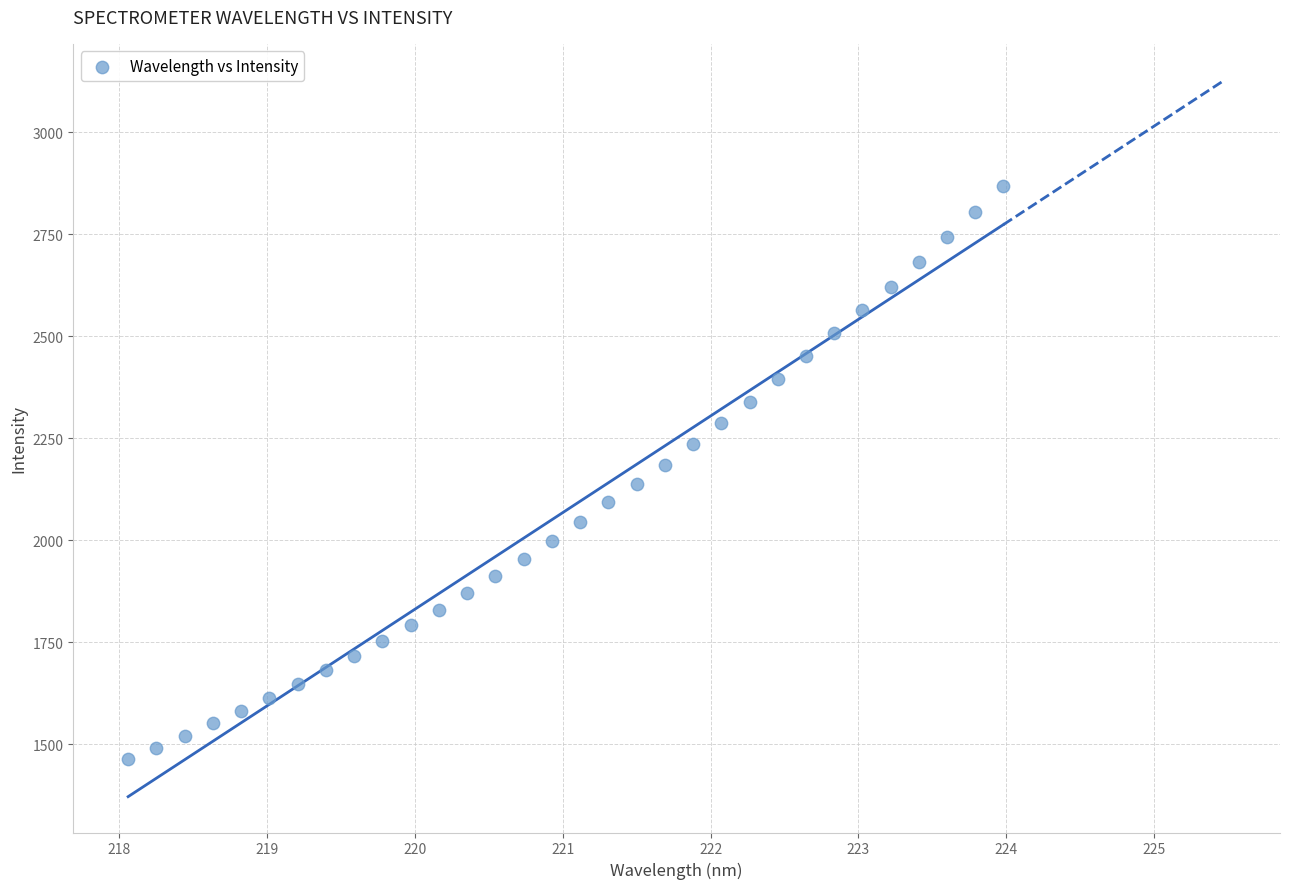

What is the range of X values (max minus min)?

5.9